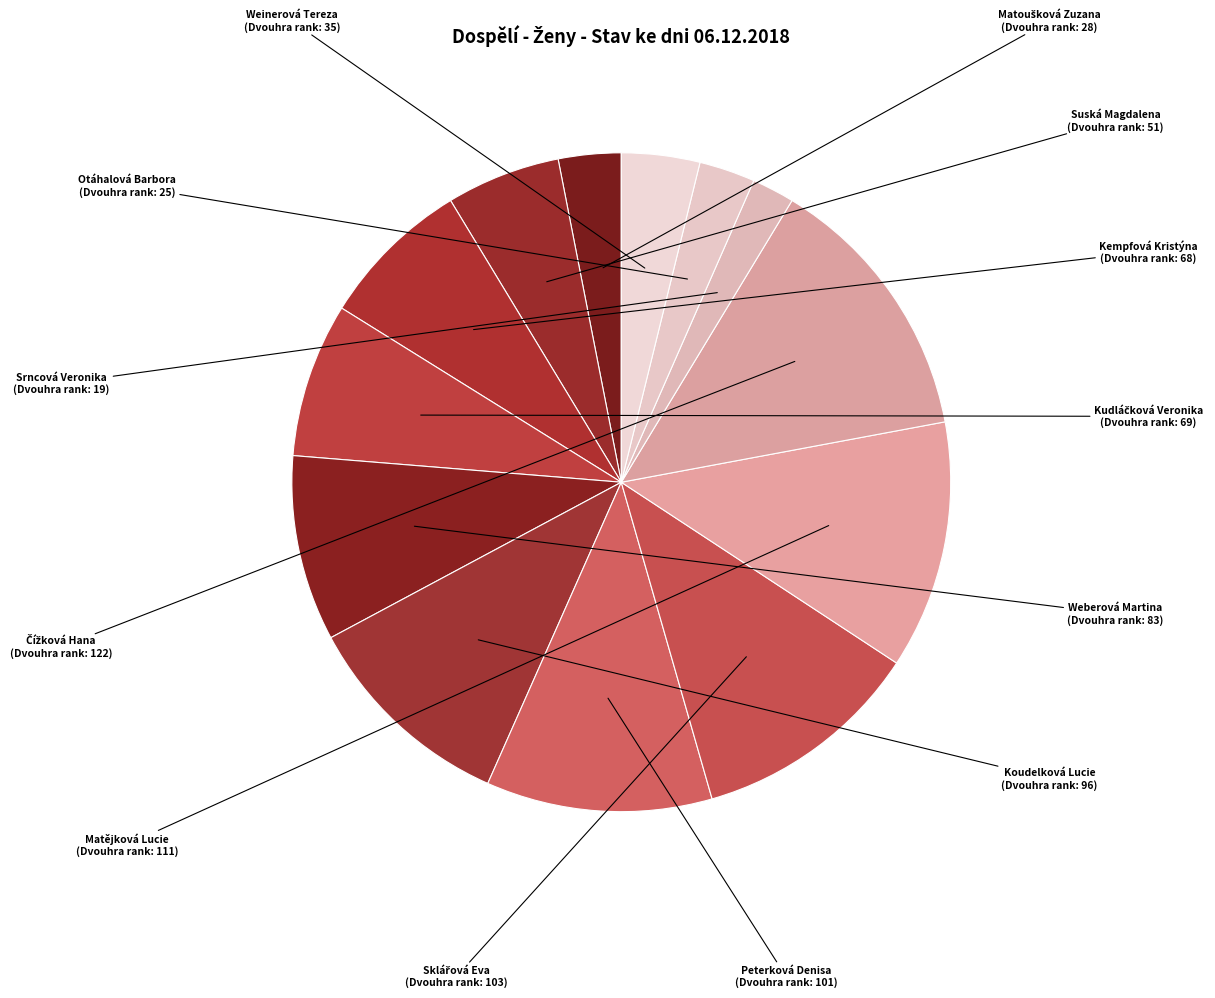

Is it true that Srncová Veronika is 7% of the pie?

False